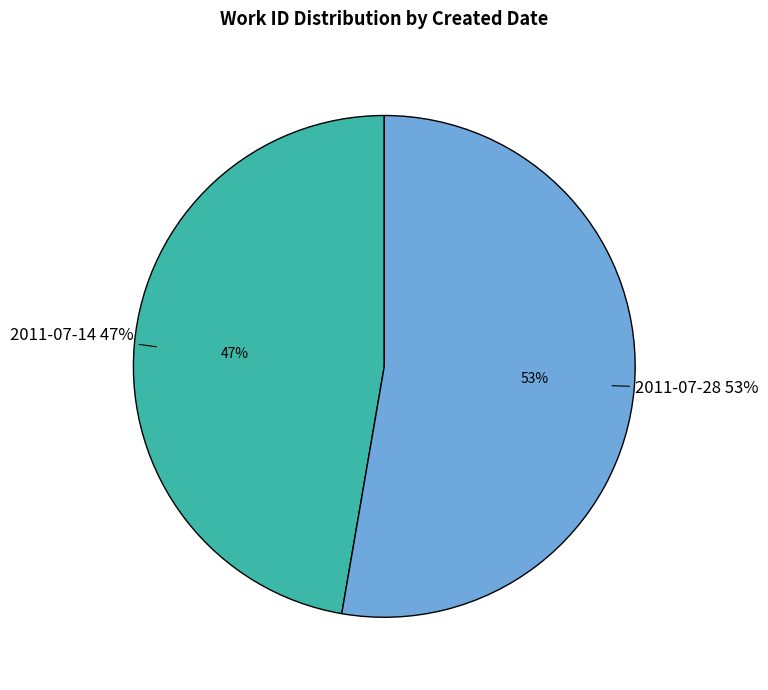

To the nearest percent, what is the combined percentage of 2011-07-28 and 2011-07-14?

100%